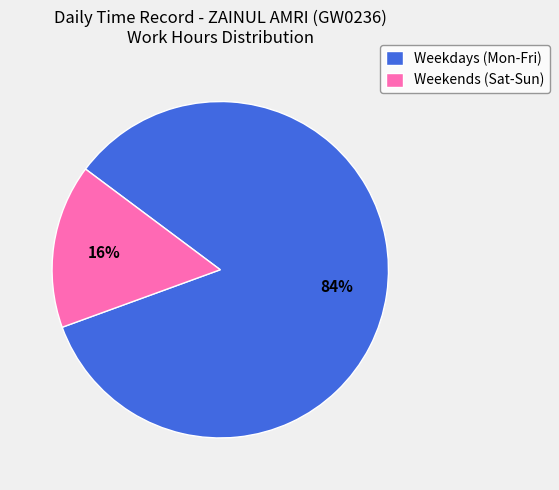

The Weekends (Sat-Sun) slice represents 16% of the pie. True or false?

True